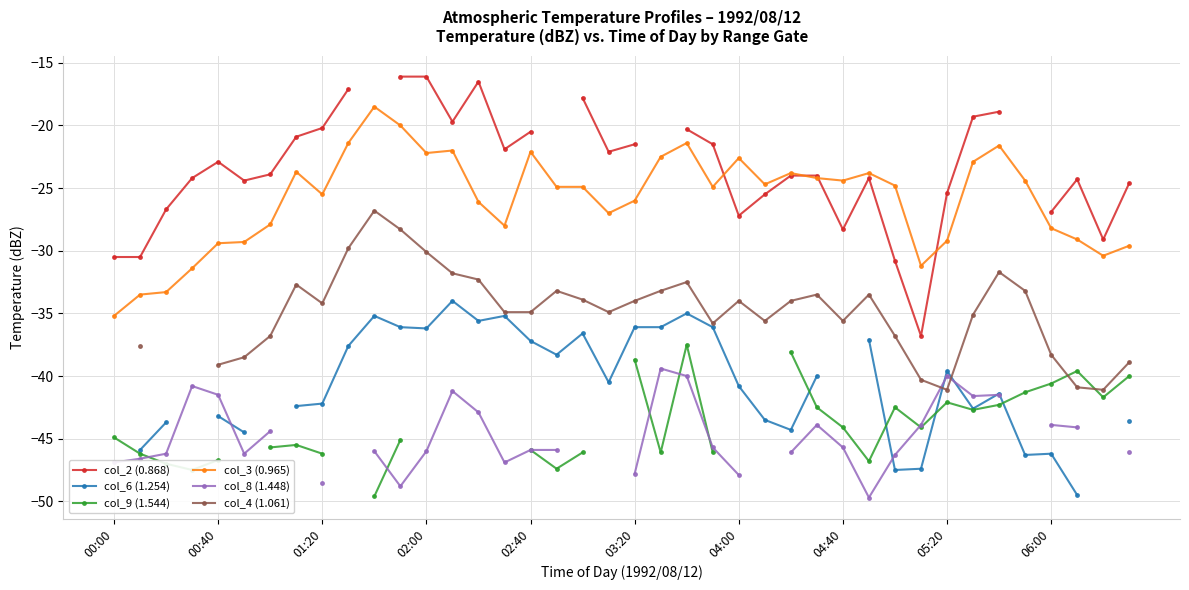

Which series changed the most between 27 and 30?

col_6 (1.254)